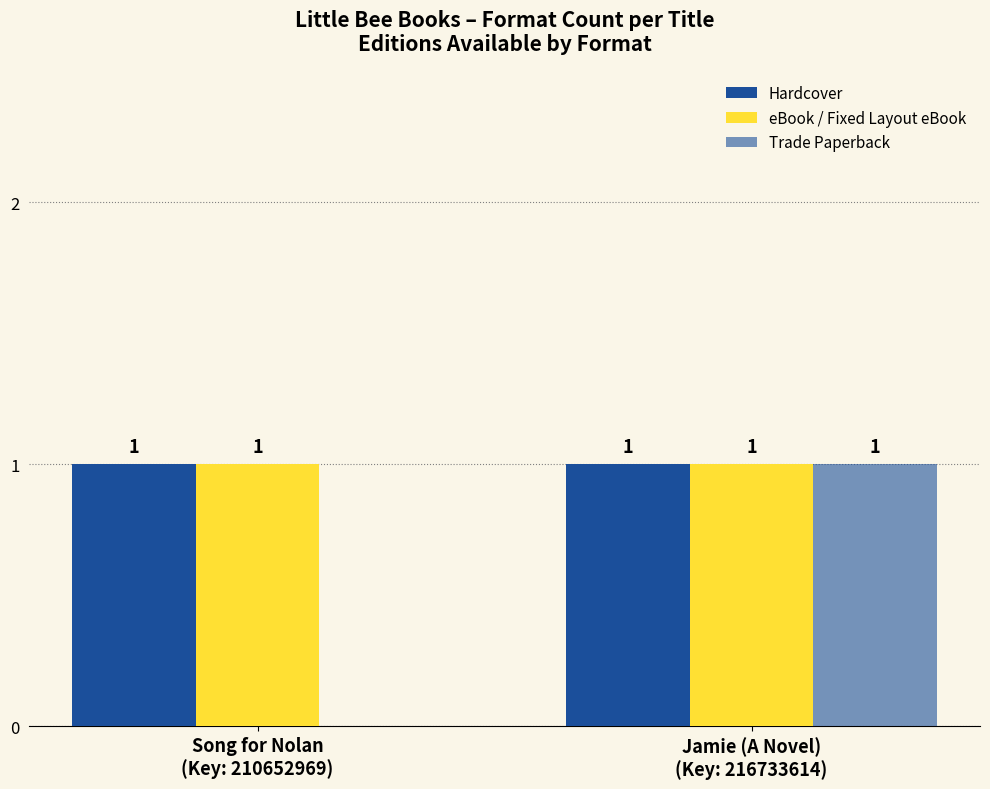

Rank the series at Song for Nolan
(Key: 210652969) from highest to lowest value.

Hardcover, eBook / Fixed Layout eBook, Trade Paperback